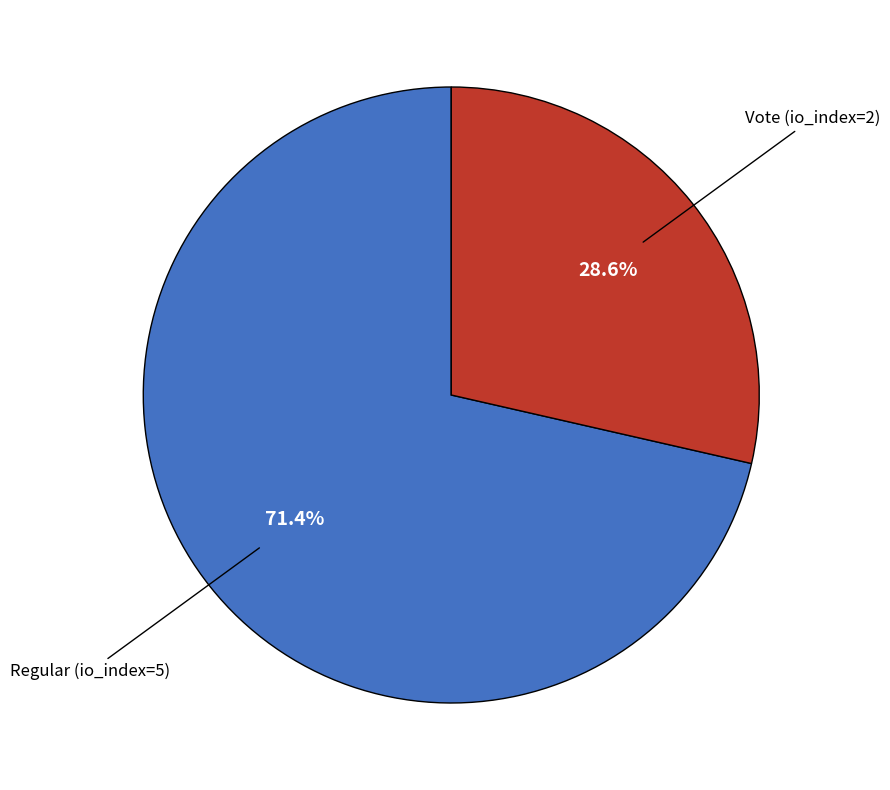

To the nearest percent, what is the difference between the largest and smallest slice percentages?

43%